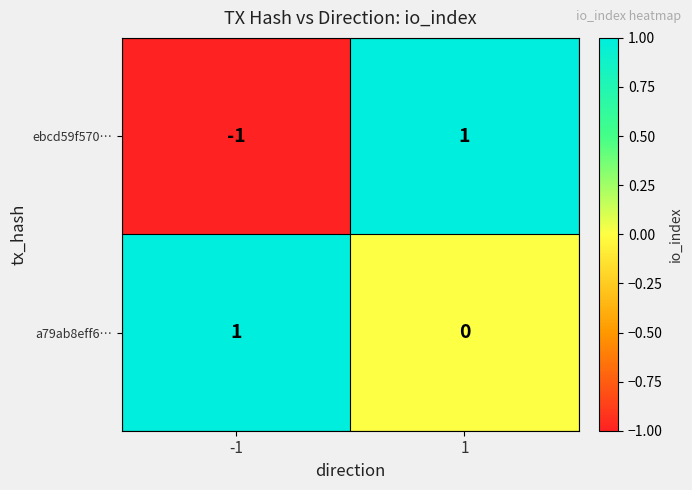

At how many categories does at least one series exceed 0?

2